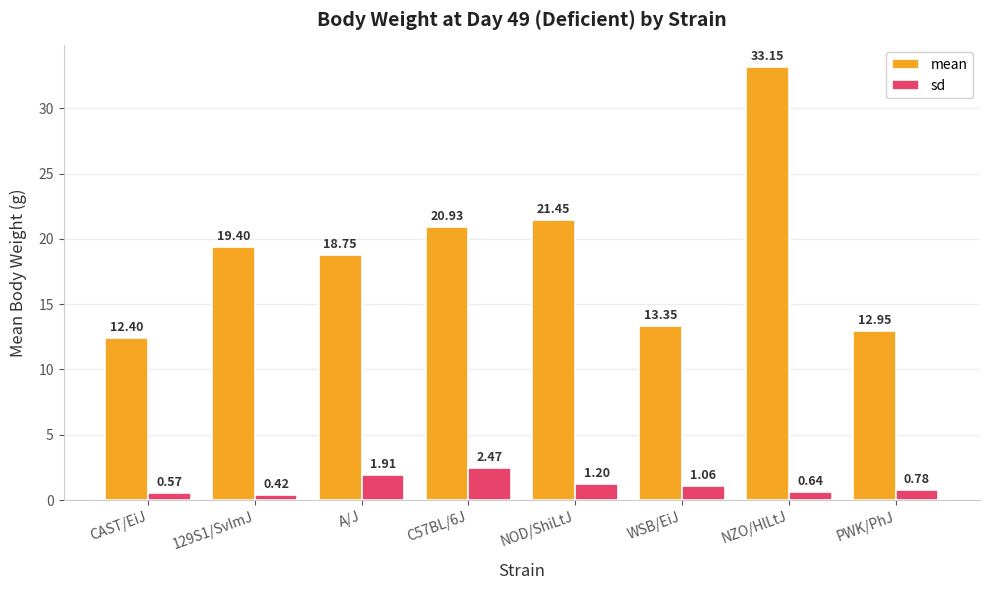

Rank the series by their maximum value, from highest to lowest.

mean, sd